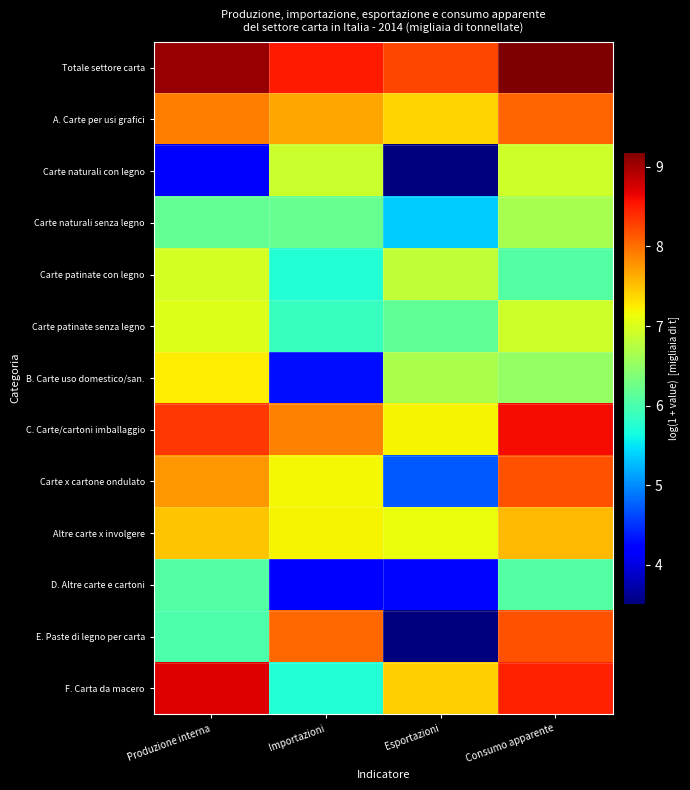

Reading left to right, list all the values displayed in this chart.

Totale settore carta: Produzione interna=9.1	Importazioni=8.5	Esportazioni=8.3	Consumo apparente=9.2
A. Carte per usi grafici: Produzione interna=7.9	Importazioni=7.7	Esportazioni=7.4	Consumo apparente=8.1
Carte naturali con legno: Produzione interna=4.1	Importazioni=6.9	Esportazioni=3.5	Consumo apparente=6.9
Carte naturali senza legno: Produzione interna=6.2	Importazioni=6.2	Esportazioni=5.4	Consumo apparente=6.6
Carte patinate con legno: Produzione interna=7.0	Importazioni=5.7	Esportazioni=6.8	Consumo apparente=6.1
Carte patinate senza legno: Produzione interna=7.0	Importazioni=5.9	Esportazioni=6.2	Consumo apparente=6.9
B. Carte uso domestico/san.: Produzione interna=7.2	Importazioni=4.3	Esportazioni=6.7	Consumo apparente=6.5
C. Carte/cartoni imballaggio: Produzione interna=8.3	Importazioni=7.9	Esportazioni=7.2	Consumo apparente=8.6
Carte x cartone ondulato: Produzione interna=7.7	Importazioni=7.2	Esportazioni=4.7	Consumo apparente=8.2
Altre carte x involgere: Produzione interna=7.5	Importazioni=7.2	Esportazioni=7.1	Consumo apparente=7.6
D. Altre carte e cartoni: Produzione interna=6.1	Importazioni=4.2	Esportazioni=4.2	Consumo apparente=6.1
E. Paste di legno per carta: Produzione interna=6.0	Importazioni=8.1	Esportazioni=3.5	Consumo apparente=8.2
F. Carta da macero: Produzione interna=8.7	Importazioni=5.7	Esportazioni=7.4	Consumo apparente=8.5